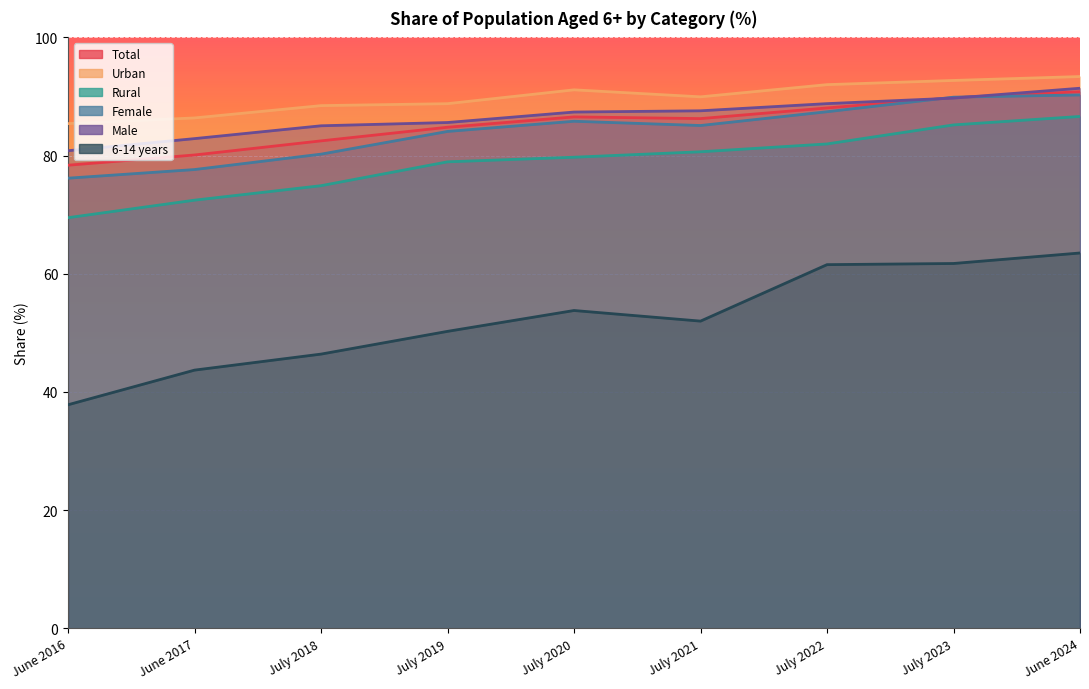

Is it true that Total equals 88.1 at July 2022?

True